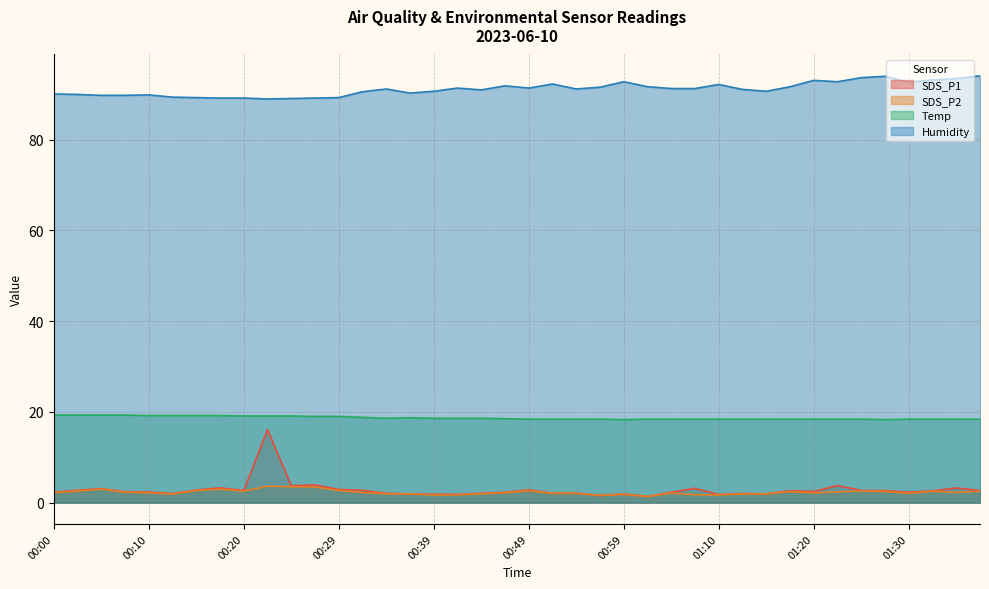

Rank the series at 00:59 from lowest to highest value.

SDS_P2, SDS_P1, Temp, Humidity